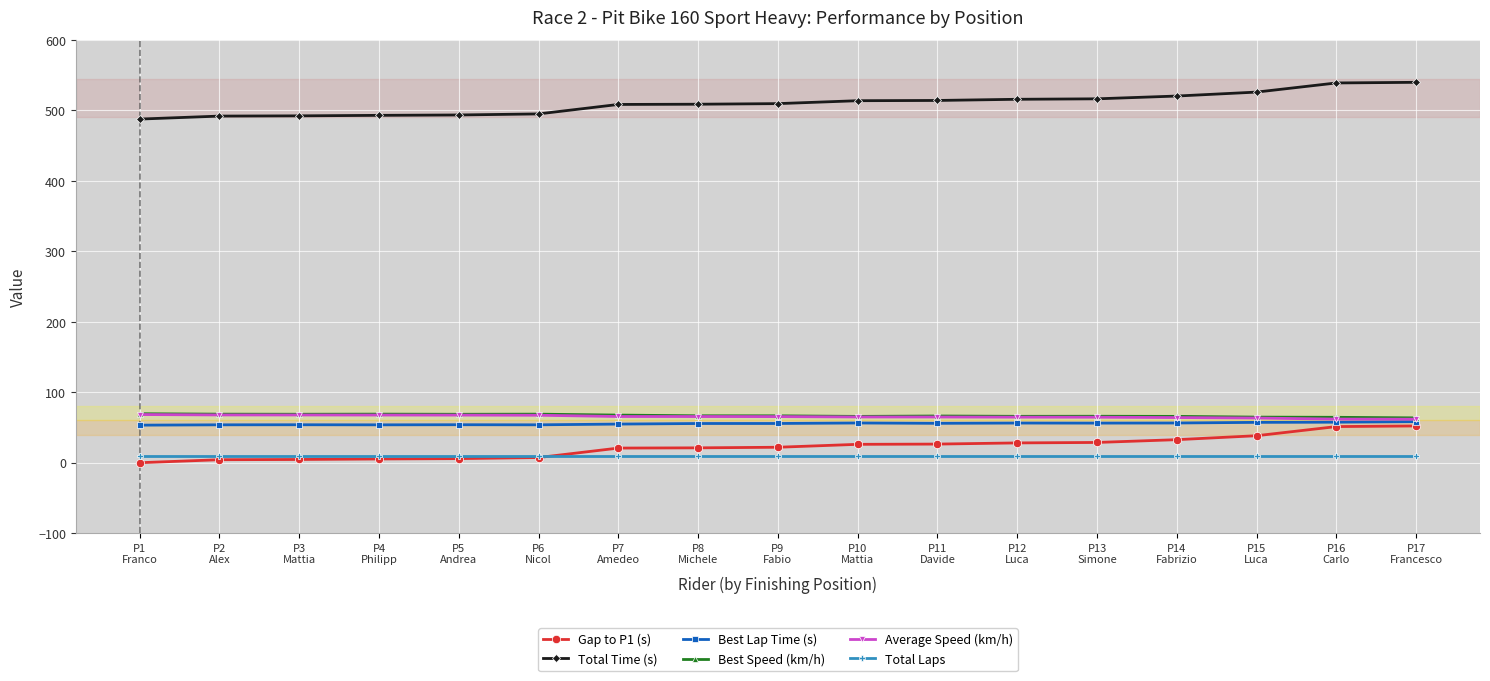

What is the value of the Best Speed (km/h) point at the 15th from the left?

64.7